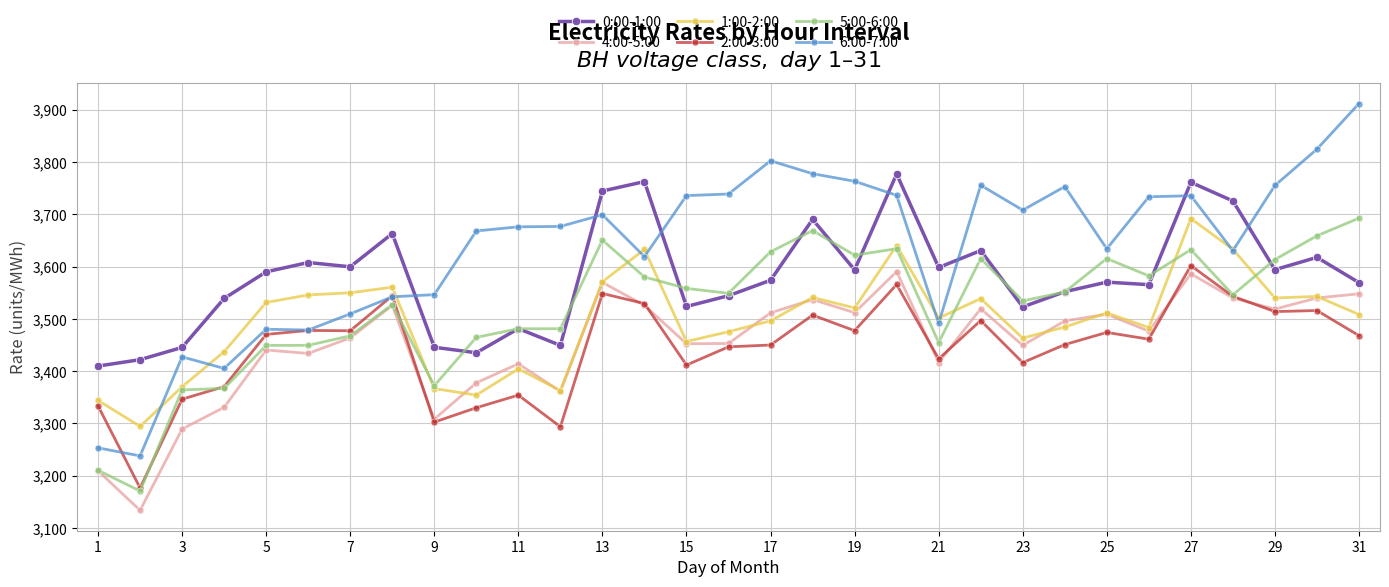

Which series has the largest total across all categories?

6:00-7:00